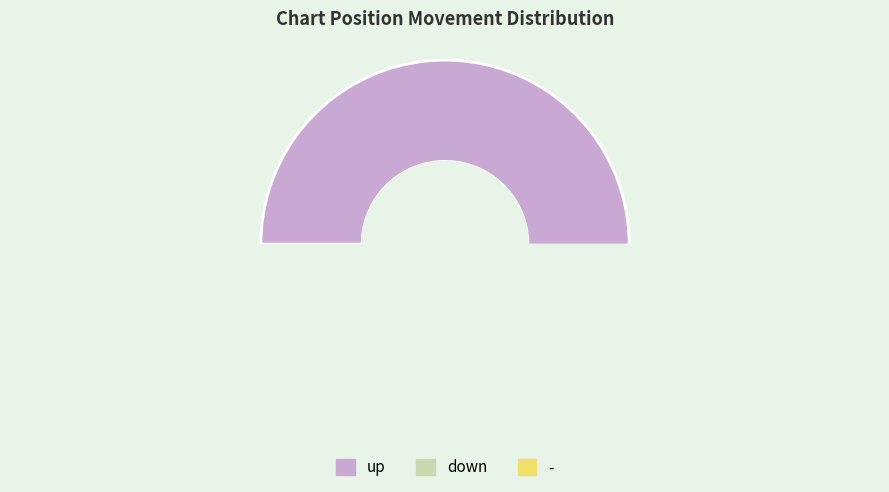

What is the largest slice in the pie chart?

up